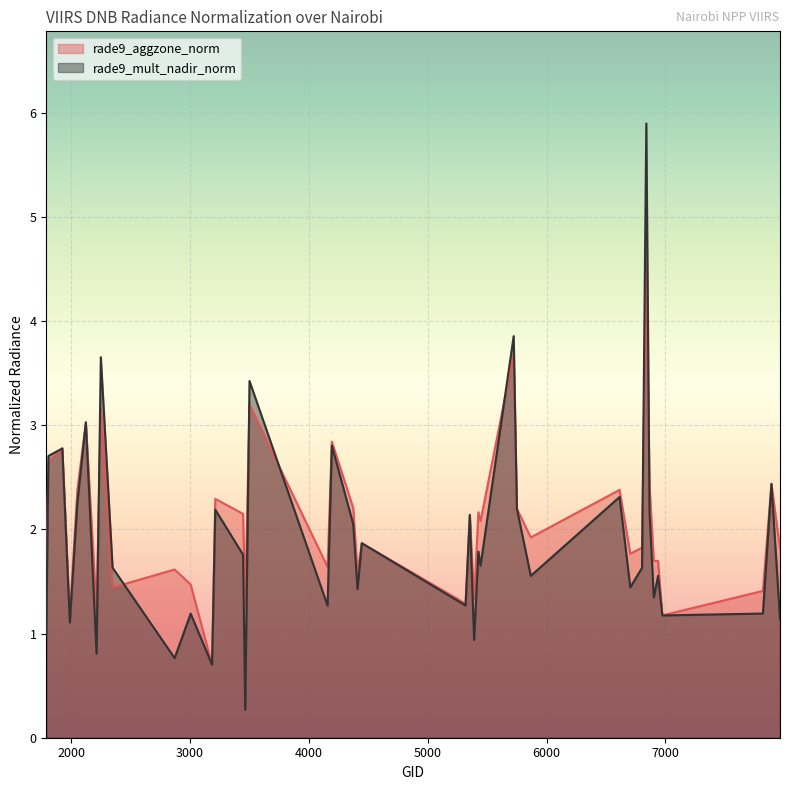

Reading left to right, extract all data points from this chart.

rade9_aggzone_norm: 1790=1.6	1808=2.6	1925=2.8	1988=1.2	2051=2.4	2123=3.0	2213=1.2	2249=3.2	2348=1.4	2870=1.6	3005=1.5	3185=0.7	3212=2.3	3446=2.1	3464=1.3	3500=3.2	4157=1.6	4193=2.8	4373=2.2	4409=1.6	4445=1.9	5318=1.3	5354=2.1	5390=1.3	5426=2.2	5444=2.1	5723=3.7	5750=2.2	5867=1.9	6614=2.4	6704=1.8	6803=1.8	6839=4.5	6866=2.4	6902=1.7	6938=1.7	6974=1.2	7820=1.4	7892=2.4	7964=1.8
rade9_mult_nadir_norm: 1790=1.0	1808=2.7	1925=2.8	1988=1.1	2051=2.2	2123=3.0	2213=0.8	2249=3.7	2348=1.6	2870=0.8	3005=1.2	3185=0.7	3212=2.2	3446=1.8	3464=0.3	3500=3.4	4157=1.3	4193=2.8	4373=2.0	4409=1.4	4445=1.9	5318=1.3	5354=2.1	5390=0.9	5426=1.8	5444=1.7	5723=3.9	5750=2.2	5867=1.6	6614=2.3	6704=1.4	6803=1.6	6839=5.9	6866=2.2	6902=1.3	6938=1.6	6974=1.2	7820=1.2	7892=2.4	7964=1.1